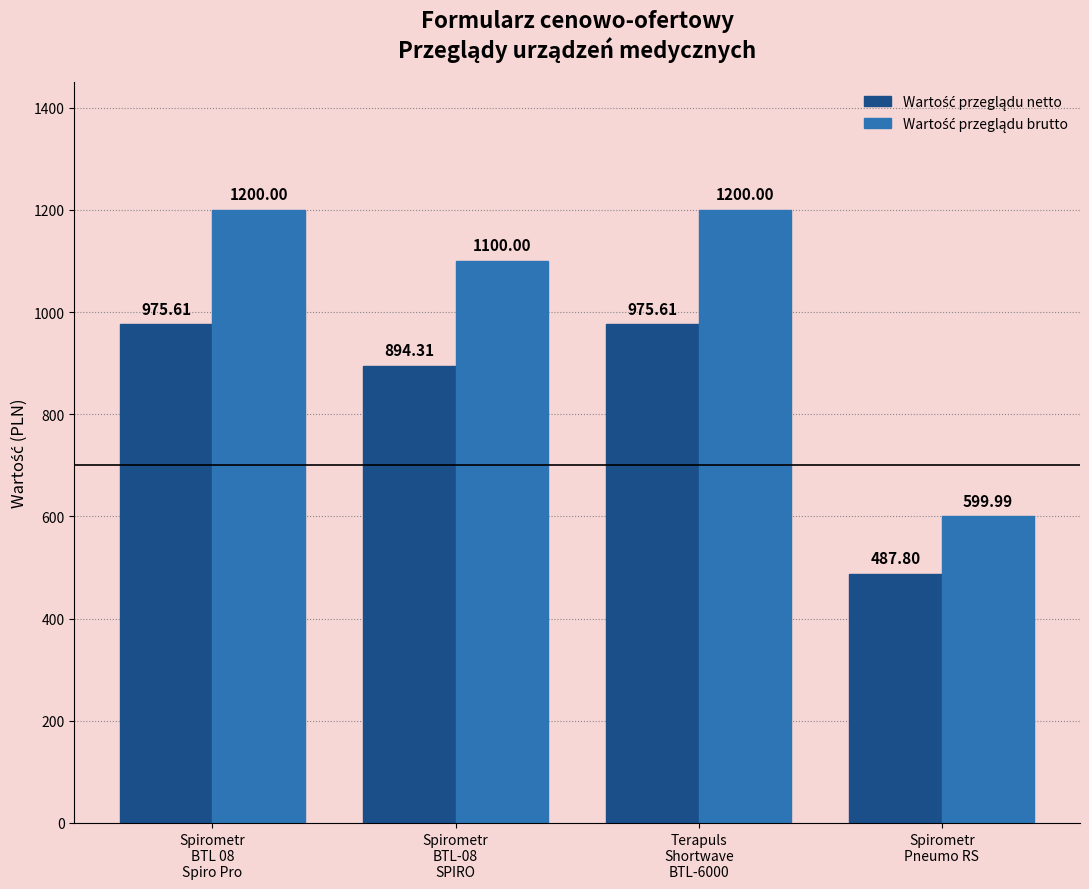

Count the number of data series in this chart.

2